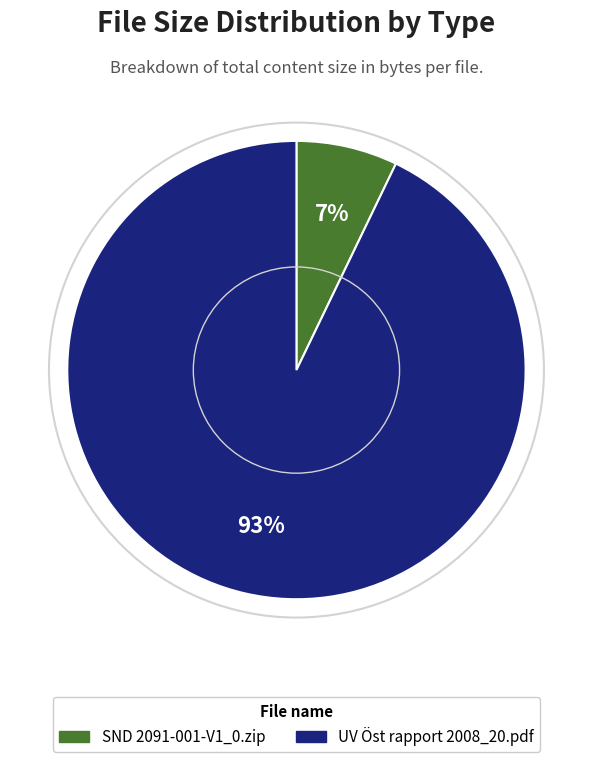

Count the number of slices in the pie.

2